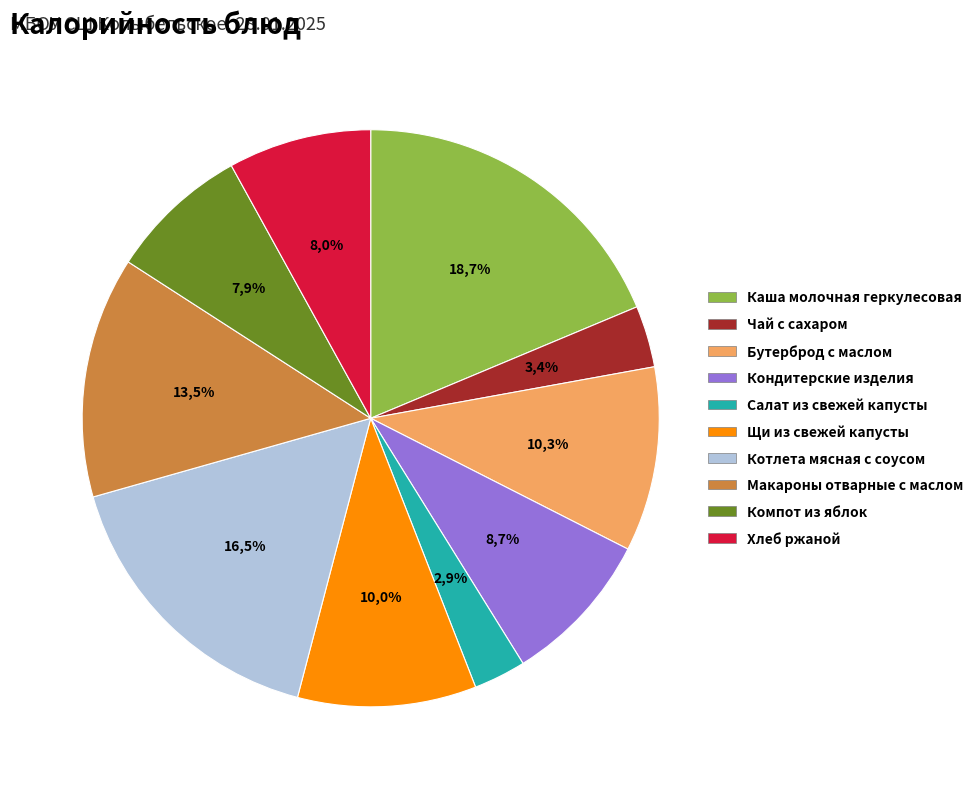

To the nearest percent, what is the difference between the largest and smallest slice percentages?

16%